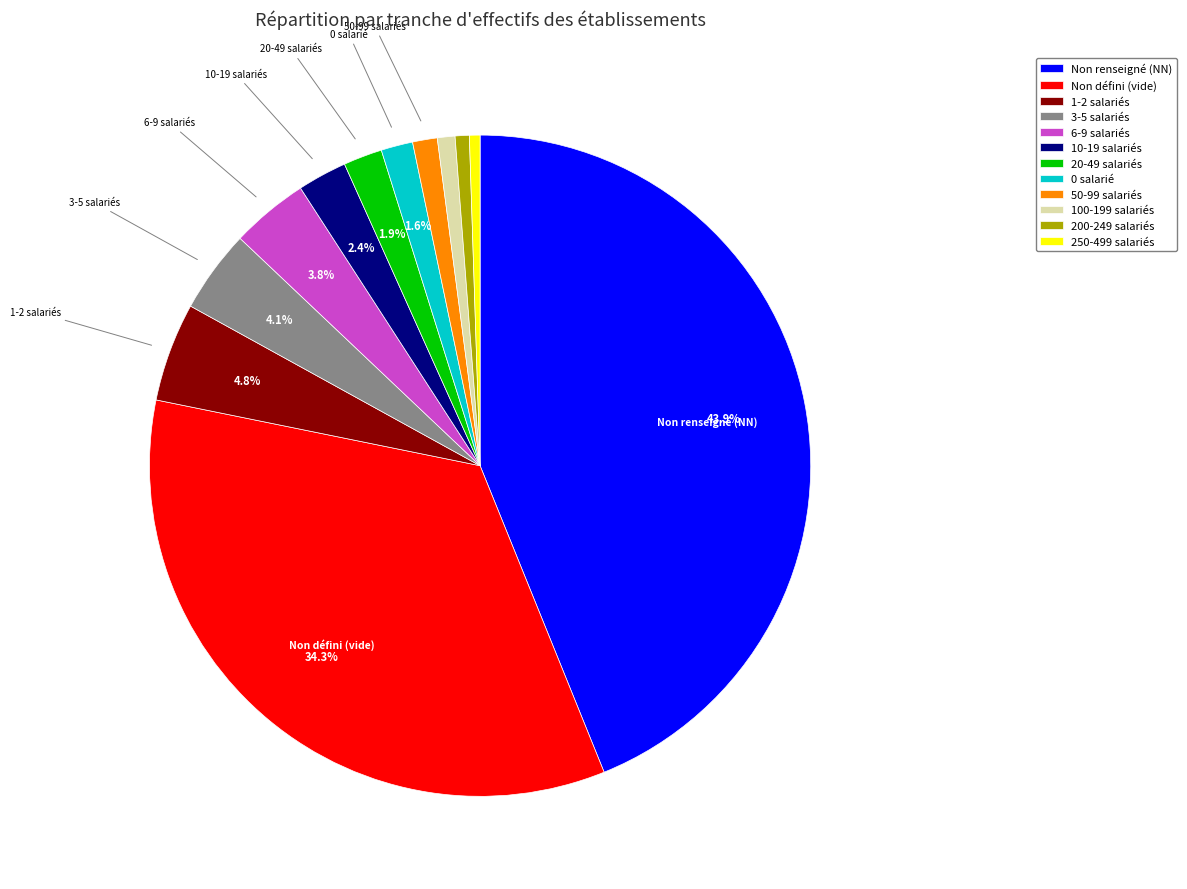

Which category has the biggest portion of the pie?

Non renseigné (NN)